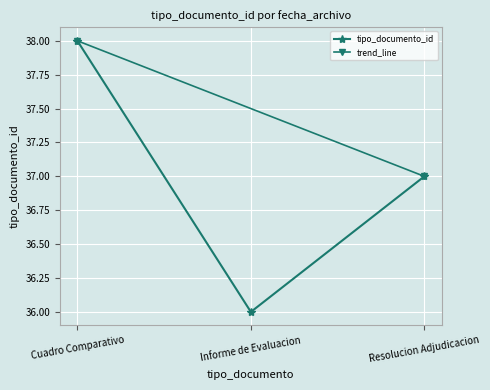

What value does the tipo_documento_id series have at Cuadro Comparativo?

38